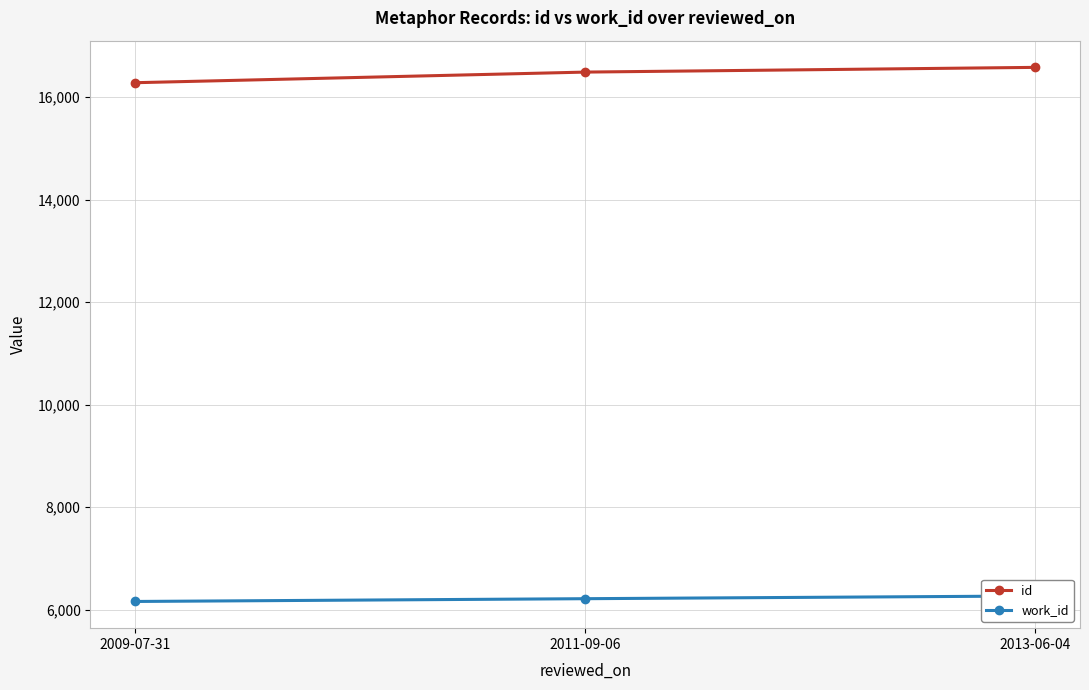

At which category is the sum across all series the highest?

2013-06-04